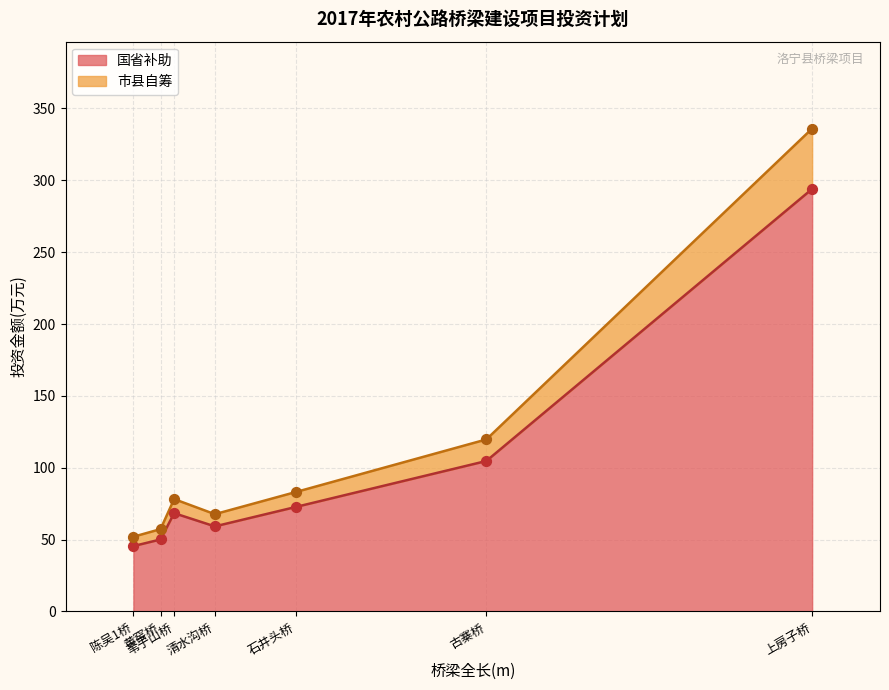

Which series has the largest total across all categories?

国省补助